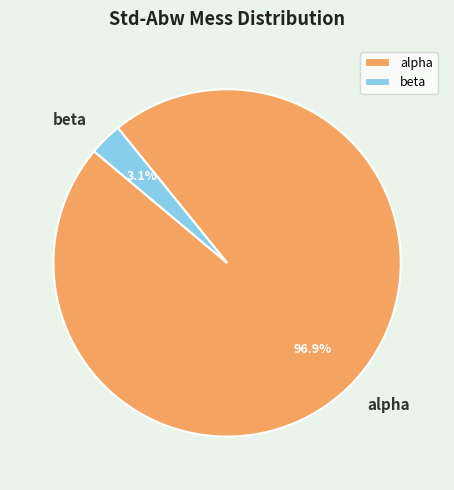

To the nearest percent, what is the average slice percentage?

50%